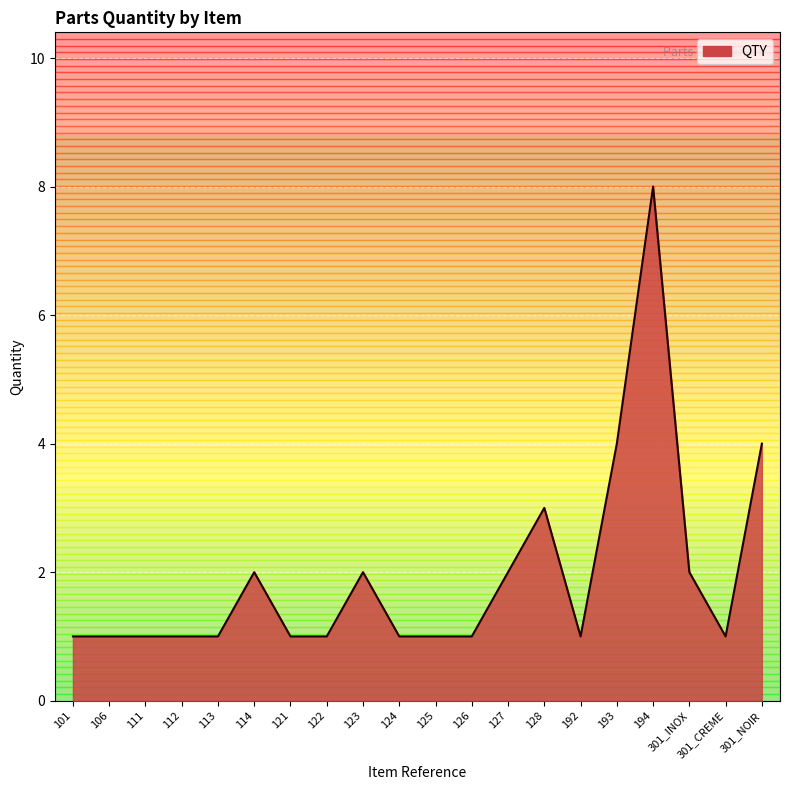

True or false: there are more than 2 points higher than both neighbors.

True